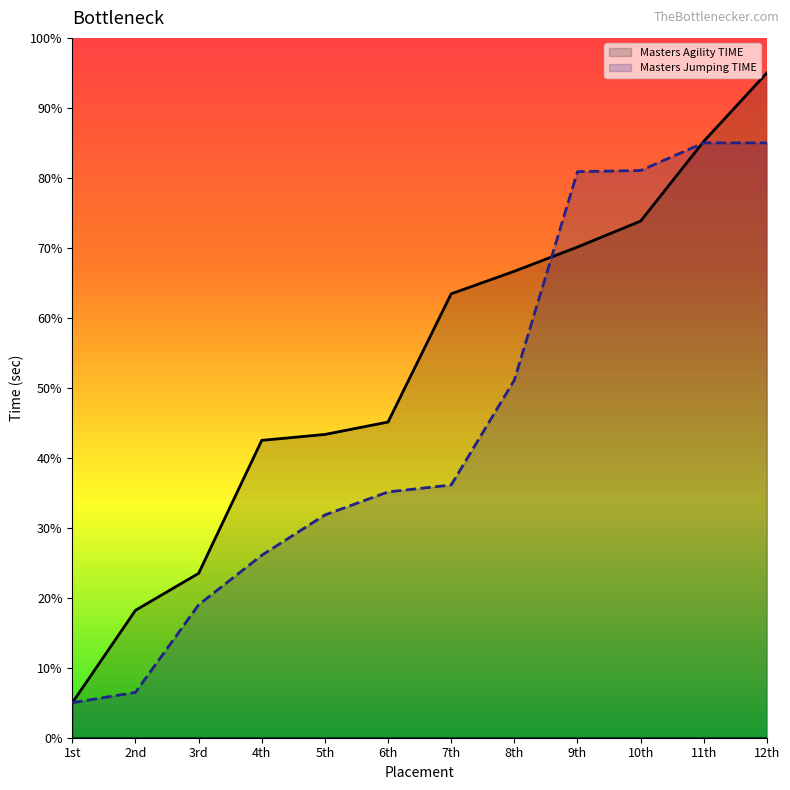

Reading left to right, list all the values displayed in this chart.

Masters Agility TIME: 5.0	18.2	23.5	42.5	43.3	45.1	63.4	66.7	70.1	73.8	85.2	95.0
Masters Jumping TIME: 5.0	6.5	19.0	26.1	31.8	35.1	36.1	51.1	80.9	81.0	85.0	85.0